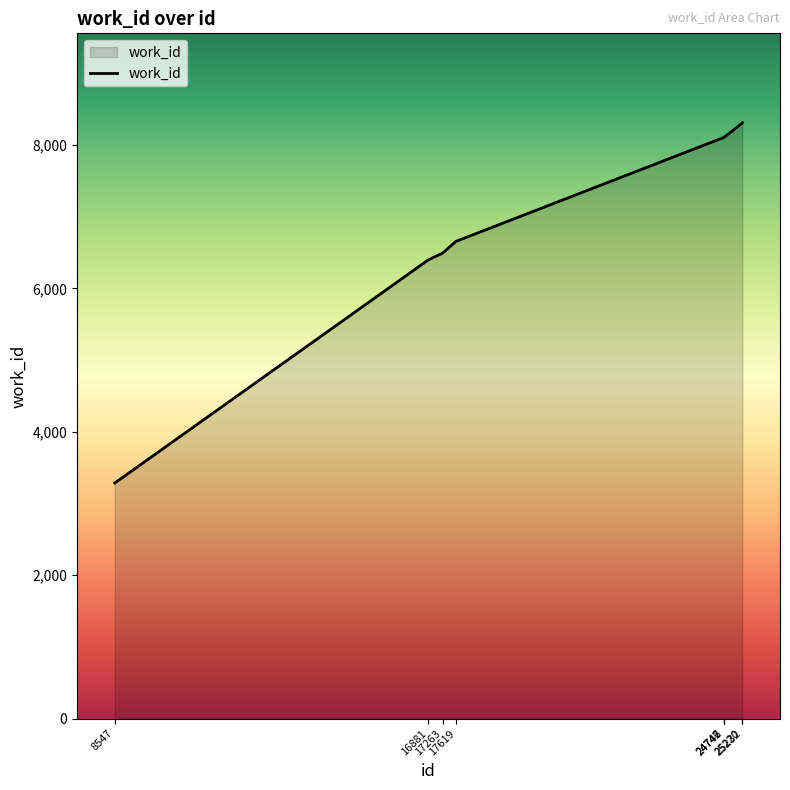

Which category has the lowest value across all series?

8547